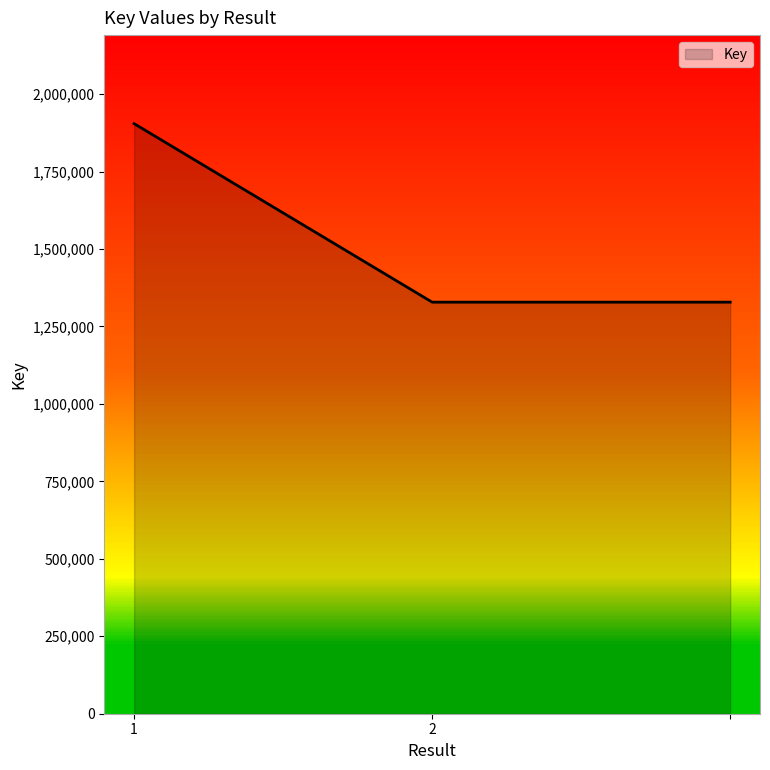

What is the greatest value displayed?

1904779